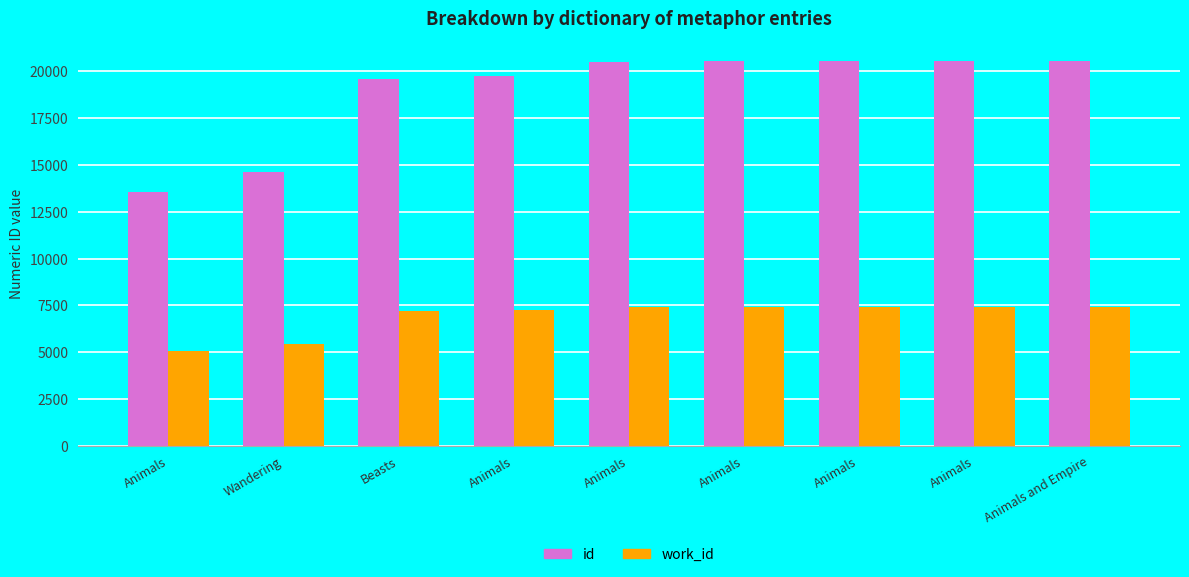

What are all the series names shown in the legend?

id, work_id